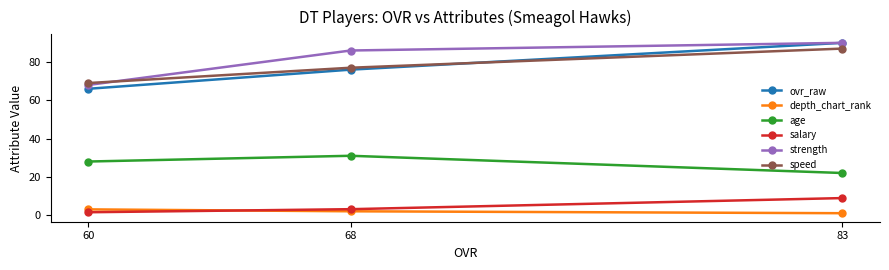

Between 68 and 83, which is larger?

83